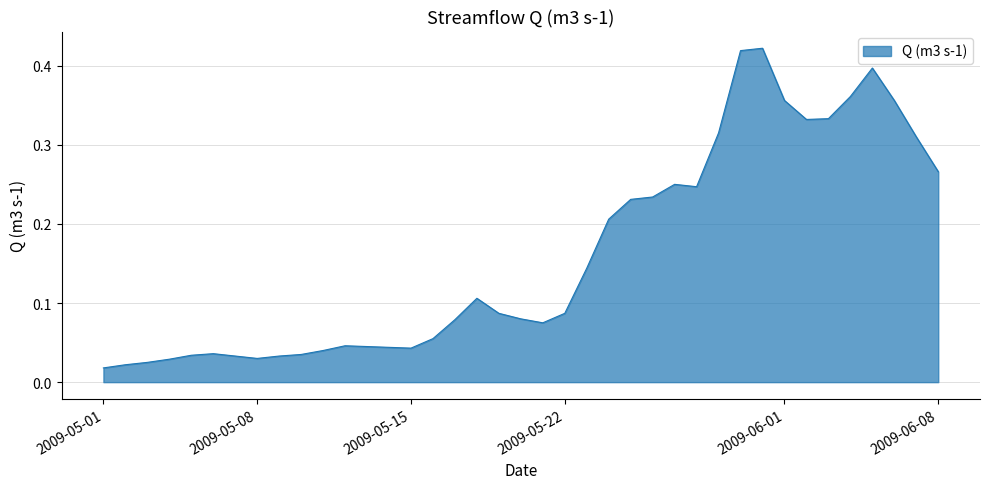

At which category does the data reach its first local valley?

2009-05-08